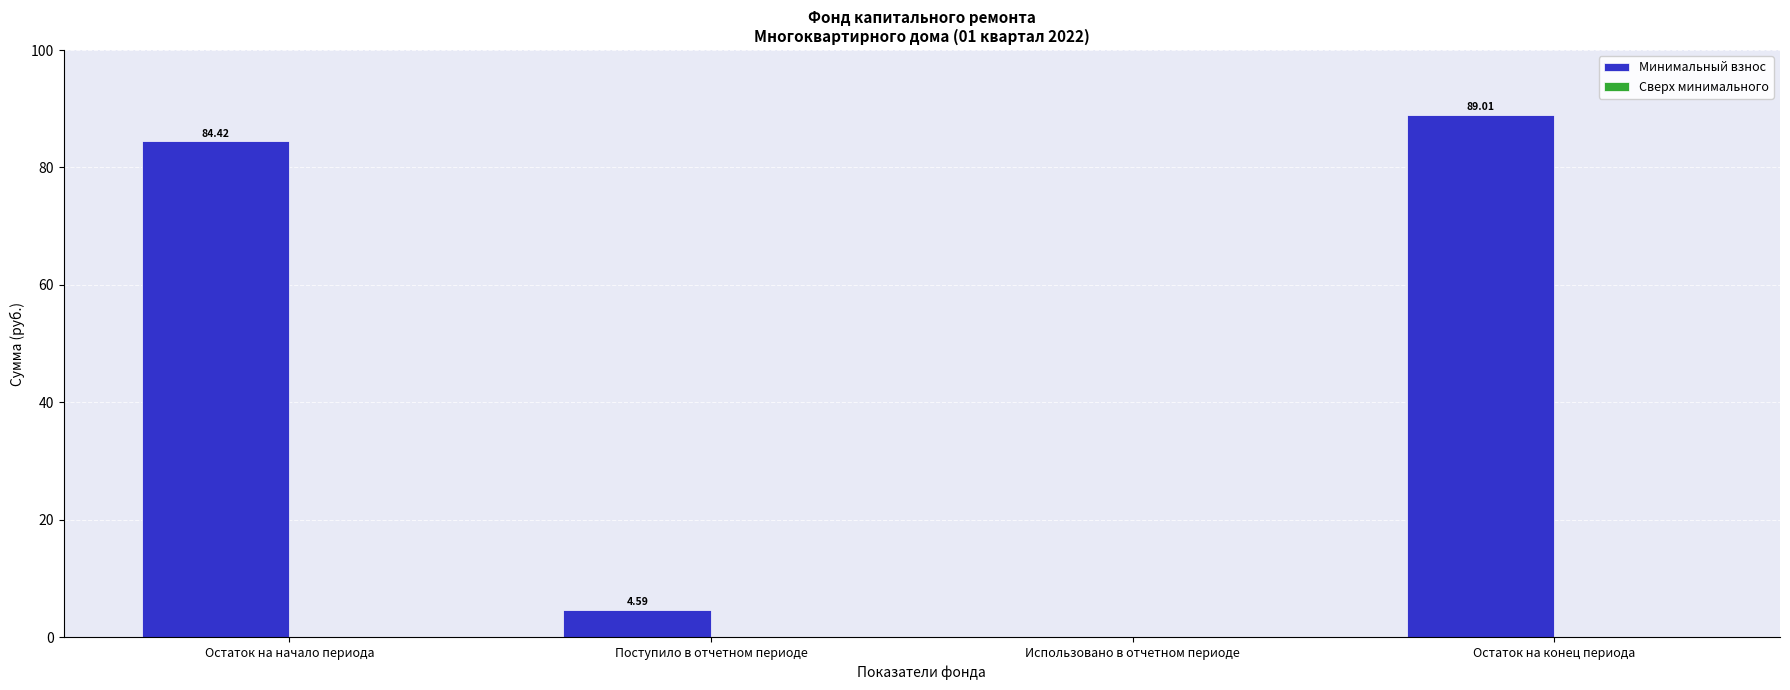

Where is the data nearest to the value 44?

Поступило в отчетном периоде